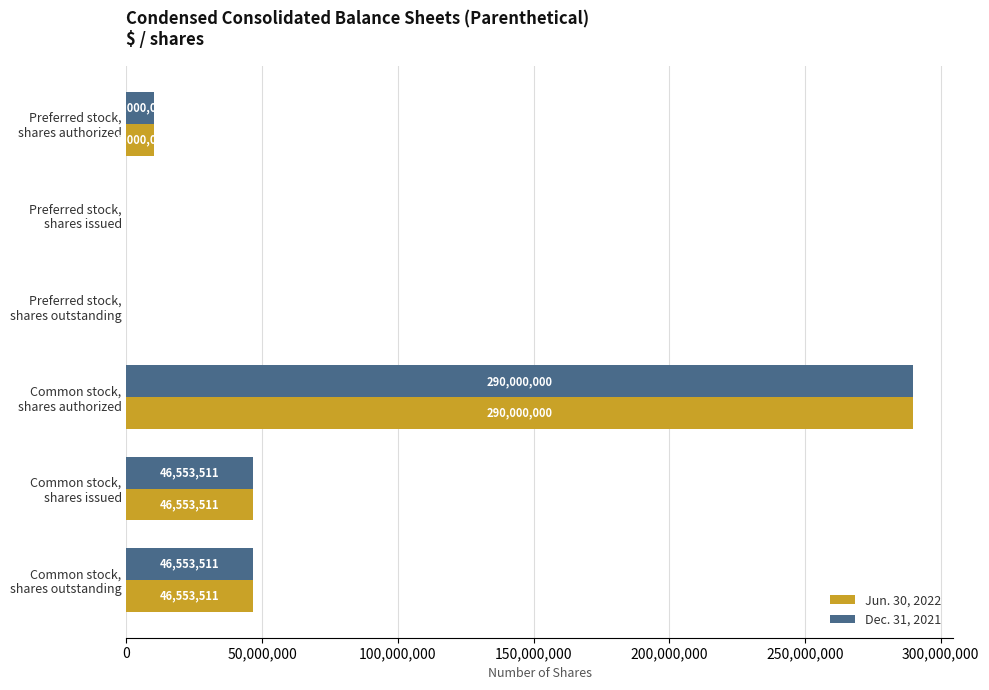

How many positive values does the Jun. 30, 2022 series have?

4